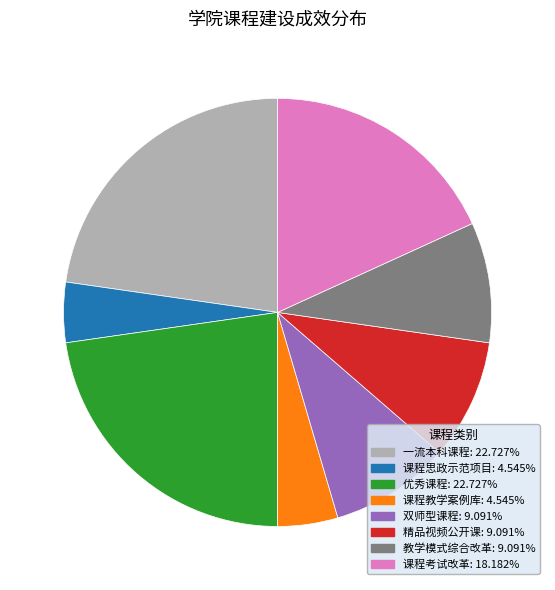

What is the ratio of the value at 课程考试改革 to the value at 课程思政示范项目?

4.0